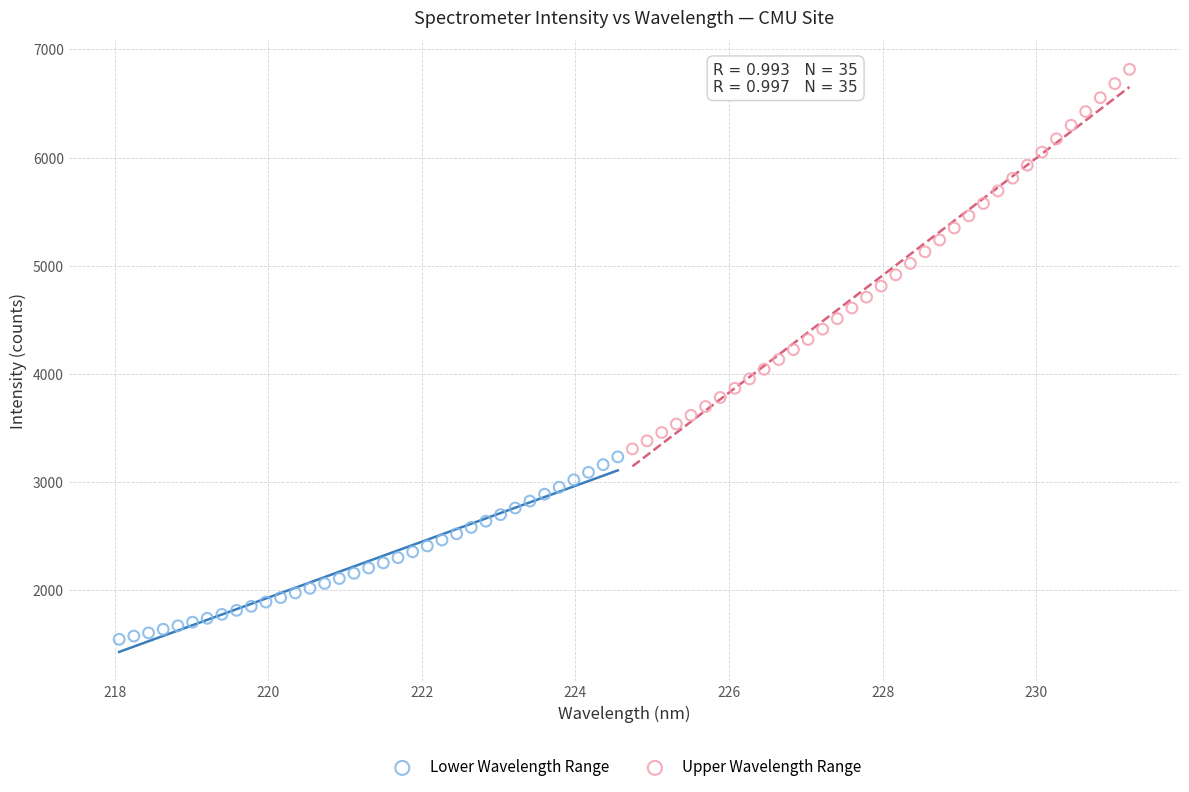

What are all the series names shown in the legend?

Lower Wavelength Range, Upper Wavelength Range